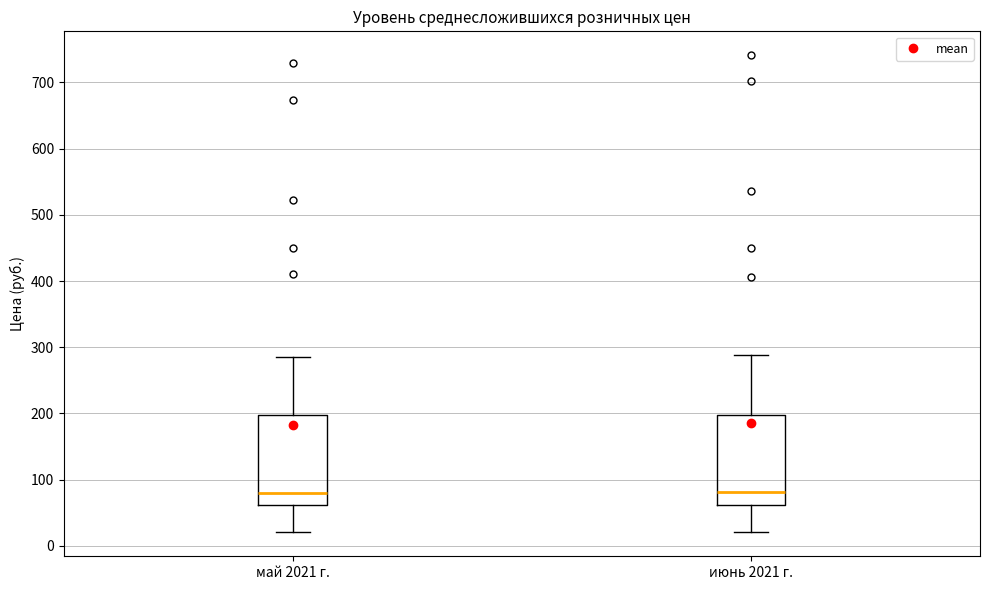

Where does the median line of the box for май 2021 г. sit on the y-axis? The values are not printed on the chart, so give them approximately, as read against the axis.

80